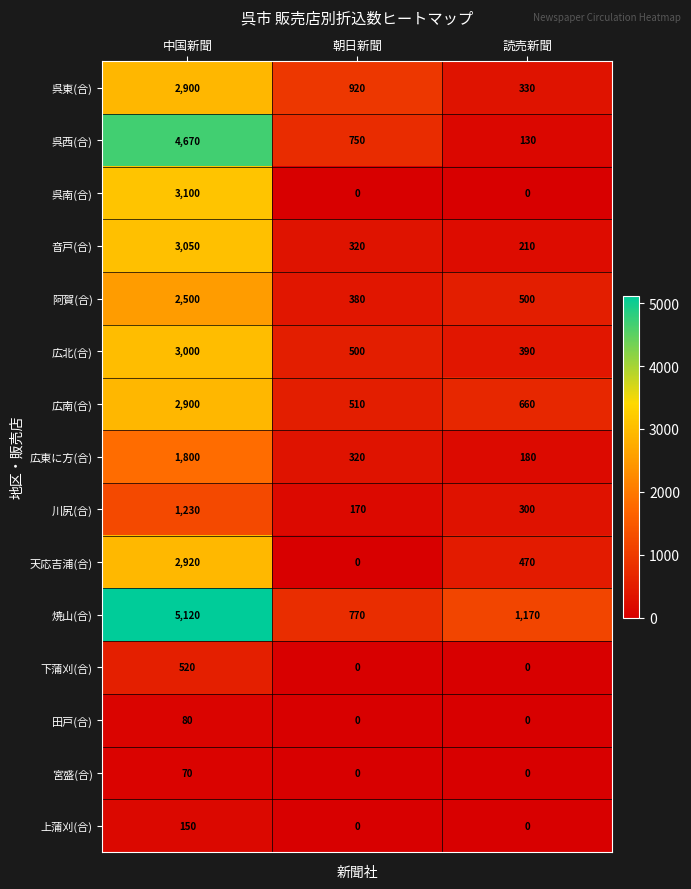

Which label corresponds to the largest value in the chart?

中国新聞